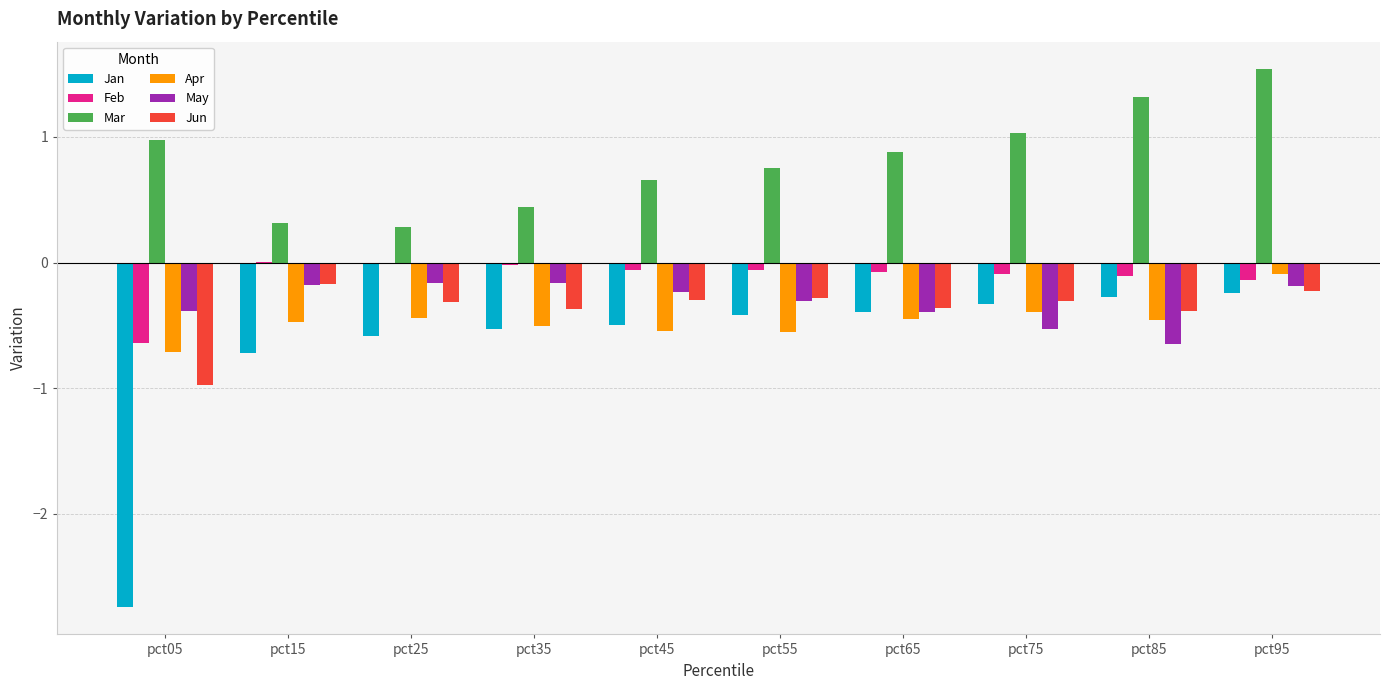

How many series are shown in this chart?

6